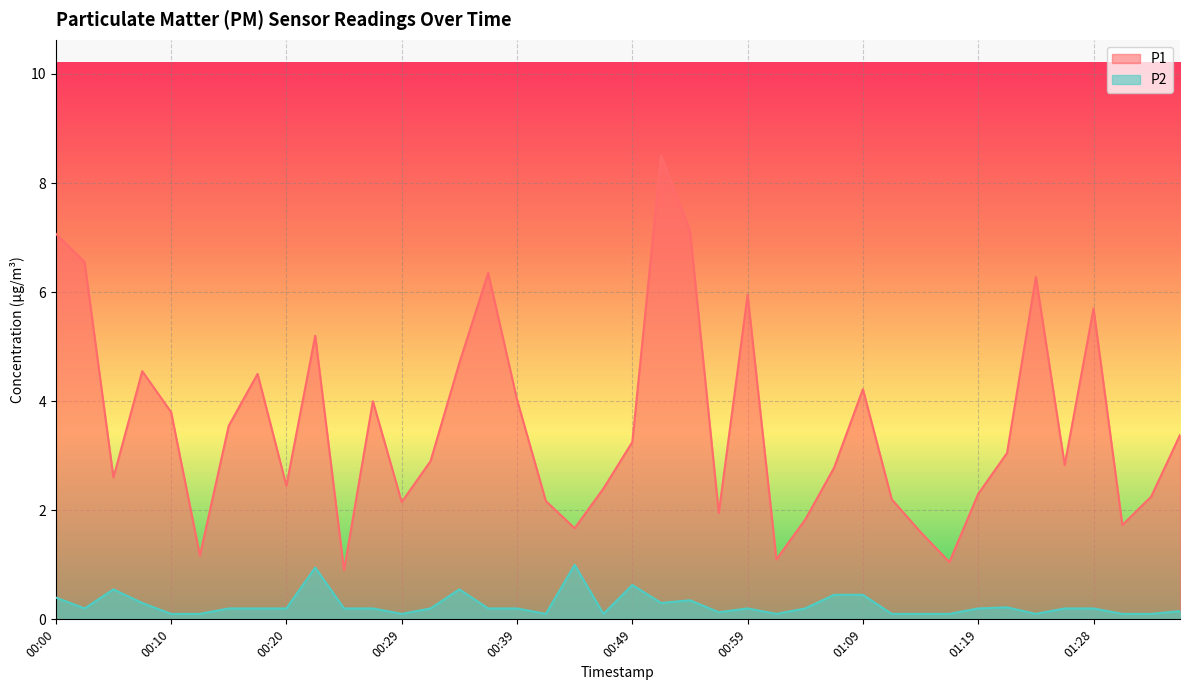

Between 01:23 and 01:31, which series saw the biggest shift?

P1